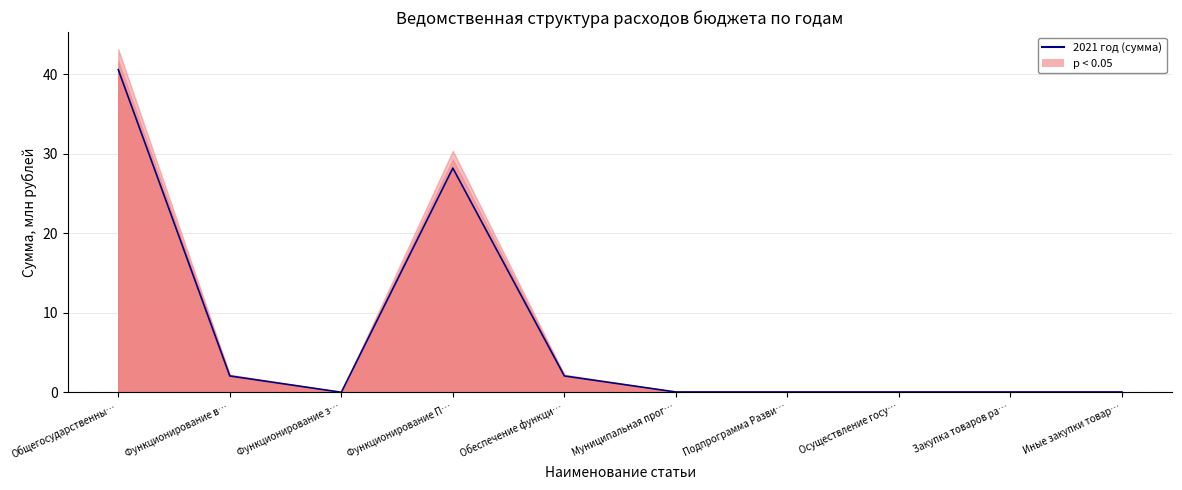

Which category has the lowest value across all series?

Функционирование з…